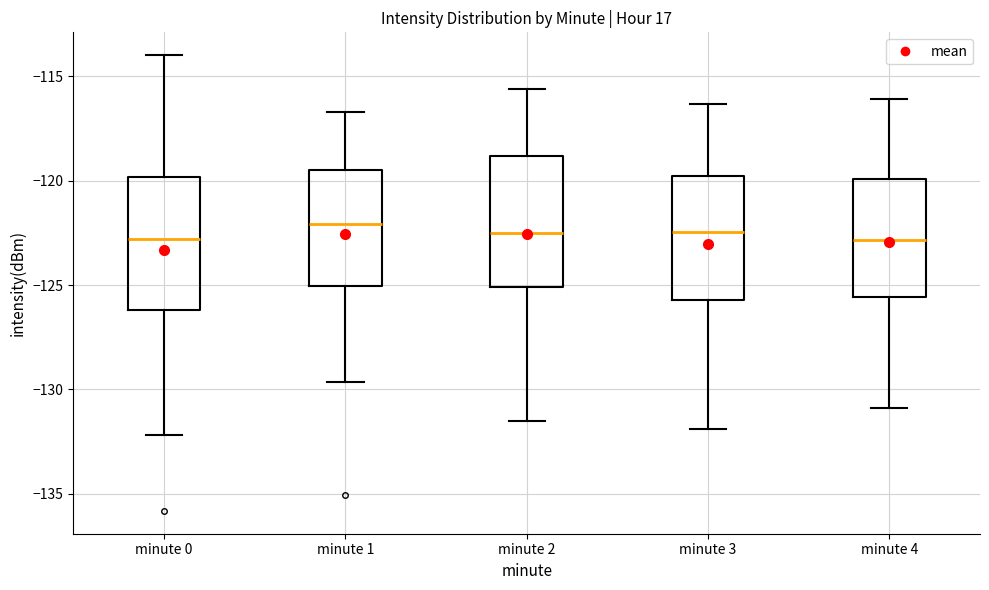

Reading left to right, transcribe this box plot: for each box, give where its median line is, the range the box spans, and where its two whiskers end, as read against the y-axis. The values are not printed on the chart, so give them approximately, as read against the axis.

minute 0: median -123.0, box -126.0 to -120.0, whiskers -132.0 to -114.0
minute 1: median -122.0, box -125.0 to -119.5, whiskers -129.5 to -116.5
minute 2: median -122.5, box -125.0 to -119.0, whiskers -131.5 to -115.5
minute 3: median -122.5, box -125.5 to -119.5, whiskers -132.0 to -116.5
minute 4: median -123.0, box -125.5 to -120.0, whiskers -131.0 to -116.0